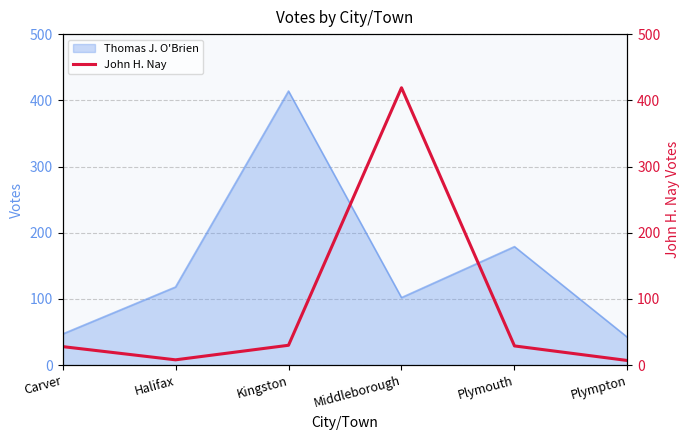

Count the number of categories in the chart.

6